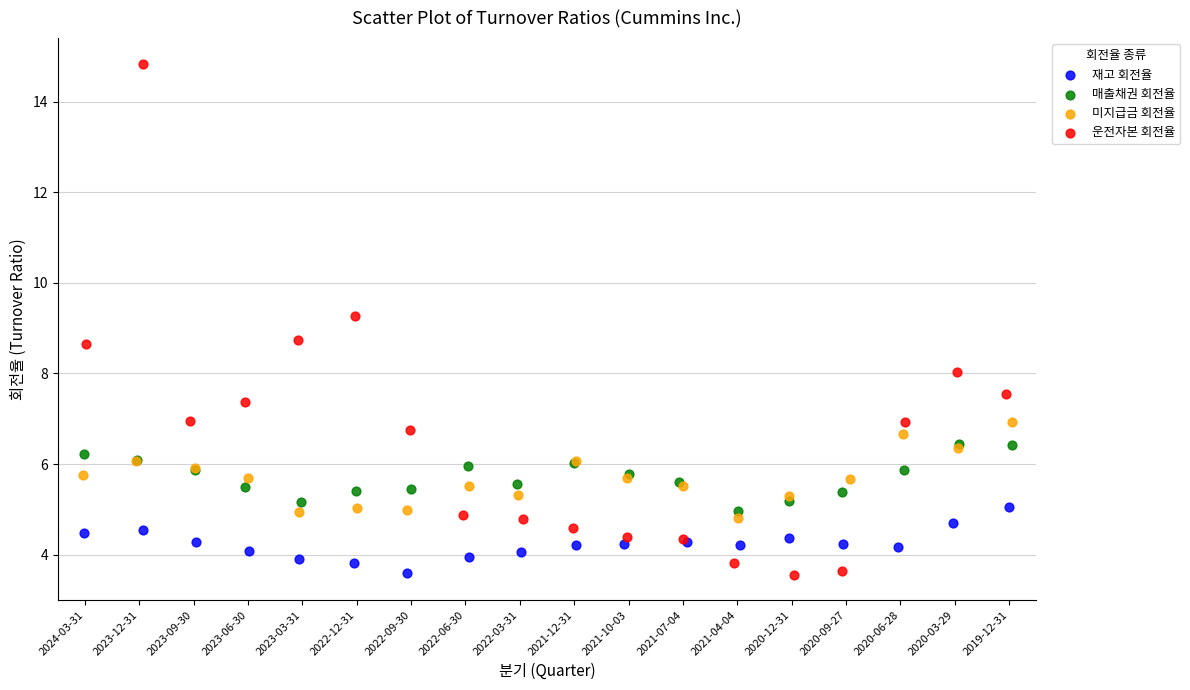

Which series has the widest spread of Y values?

운전자본 회전율